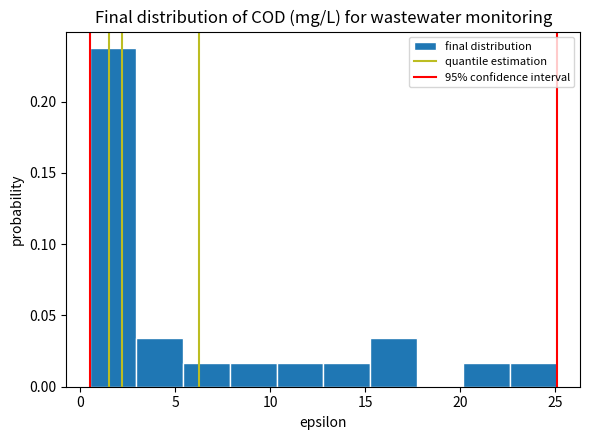

How tall is the bar that spans 10.5 to 13.0 on the x-axis? Neither the bar edges nor the heights are printed on the chart, so give them approximately, as read against the axes.

0.015